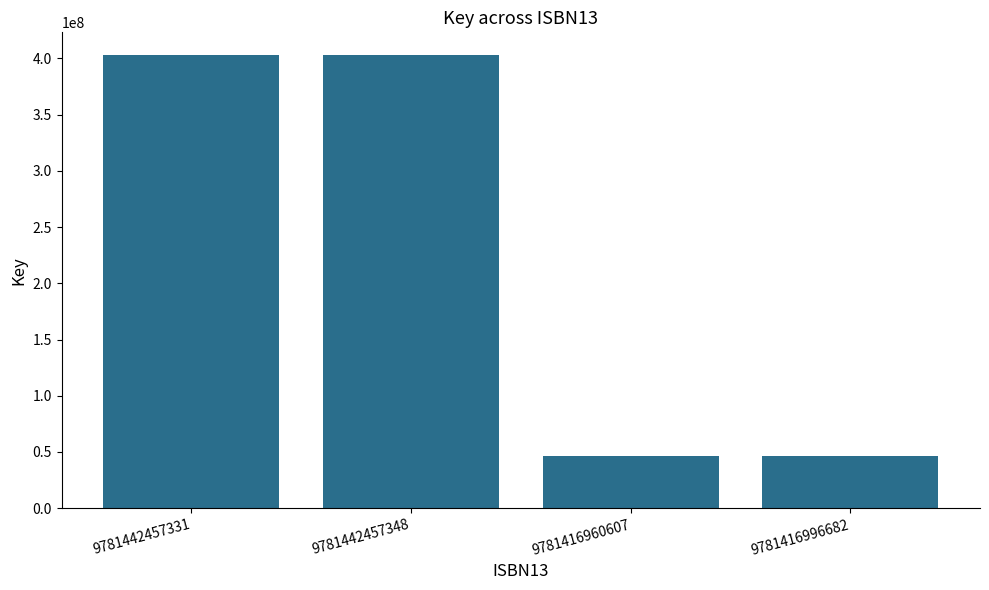

Count the number of categories in the chart.

4